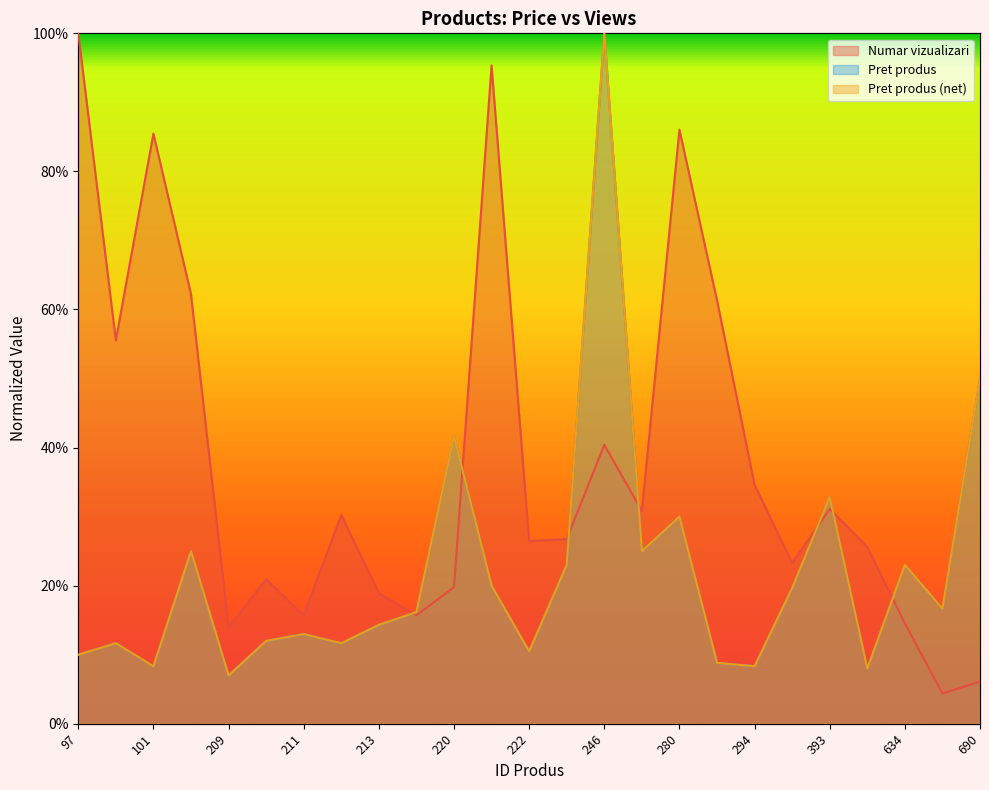

The value of Pret produs at 211 is 0.1. True or false?

True